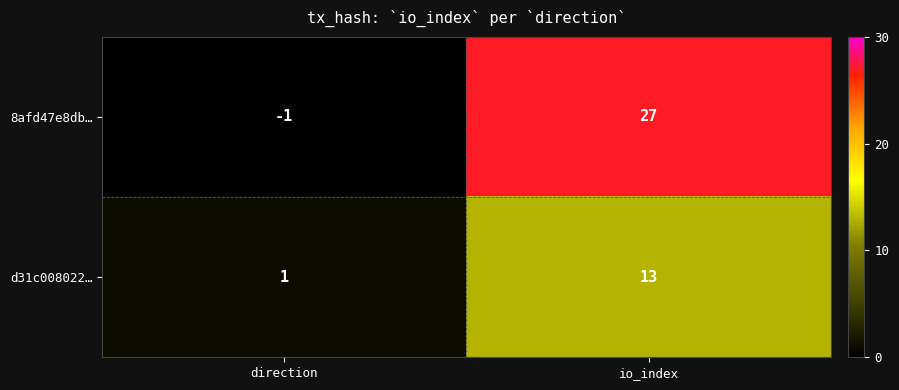

What is the sum of the d31c008022… values at direction and io_index?

14